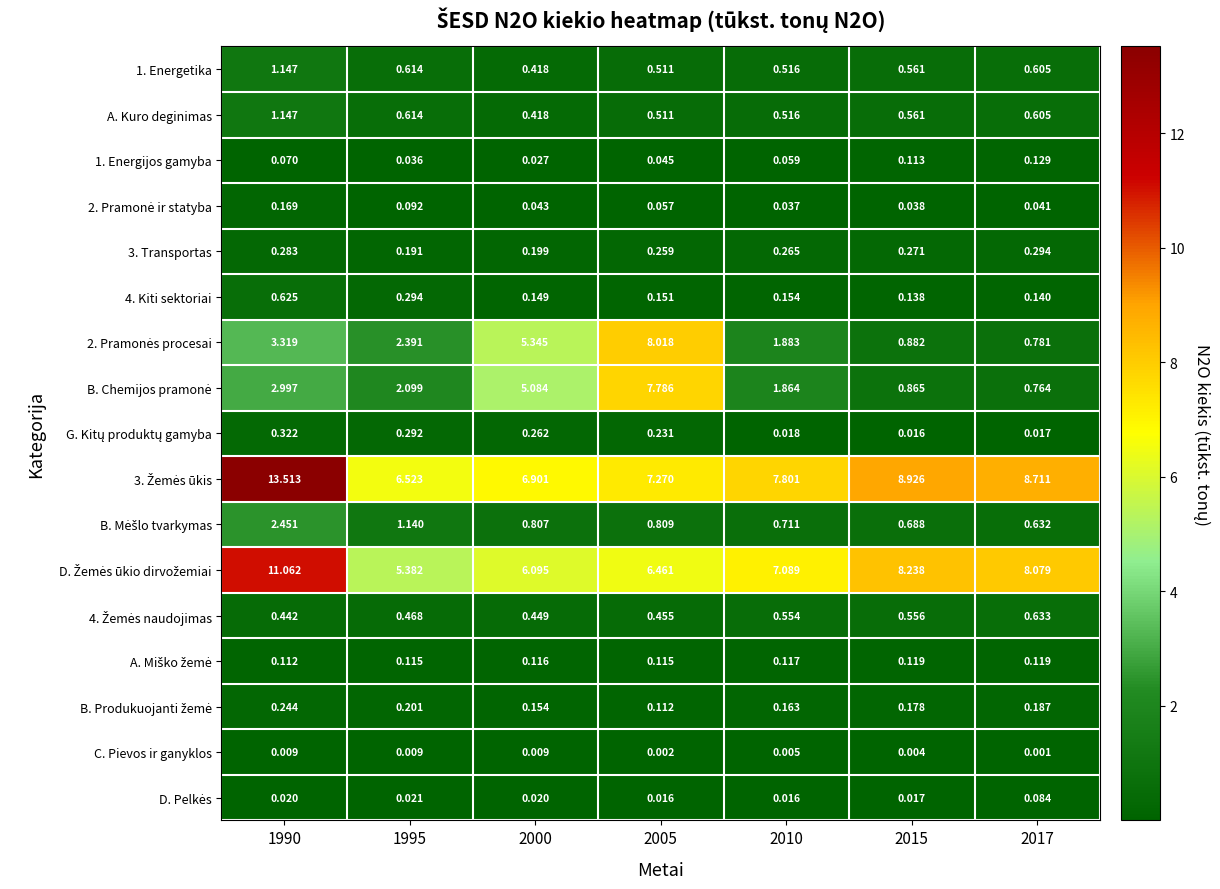

Between 2005 and 2017, which is larger?

2017